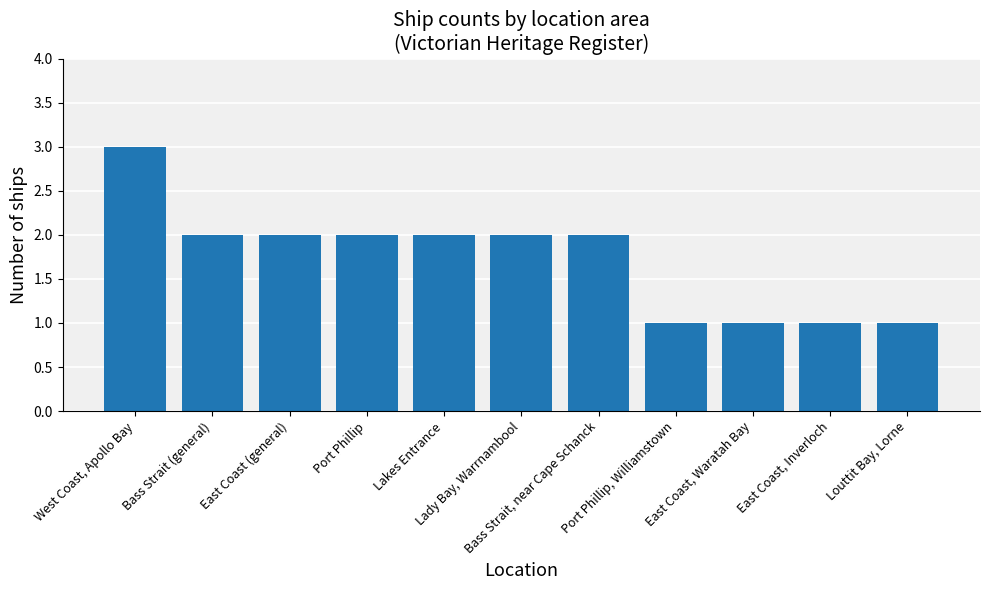

How many series are shown in this chart?

1